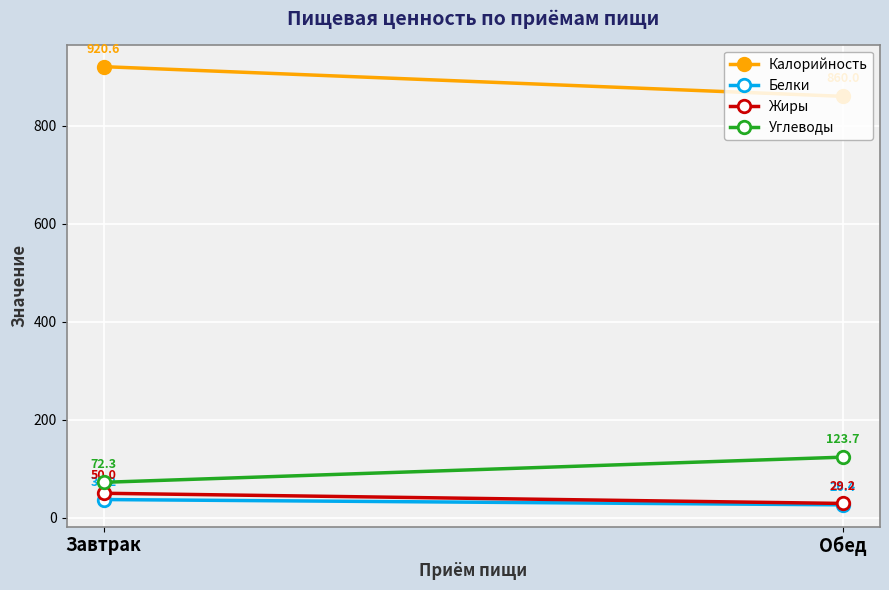

Reading left to right, extract all data points from this chart.

Калорийность: Завтрак=920.6	Обед=860.0
Белки: Завтрак=37.2	Обед=26.4
Жиры: Завтрак=50.0	Обед=29.2
Углеводы: Завтрак=72.3	Обед=123.7